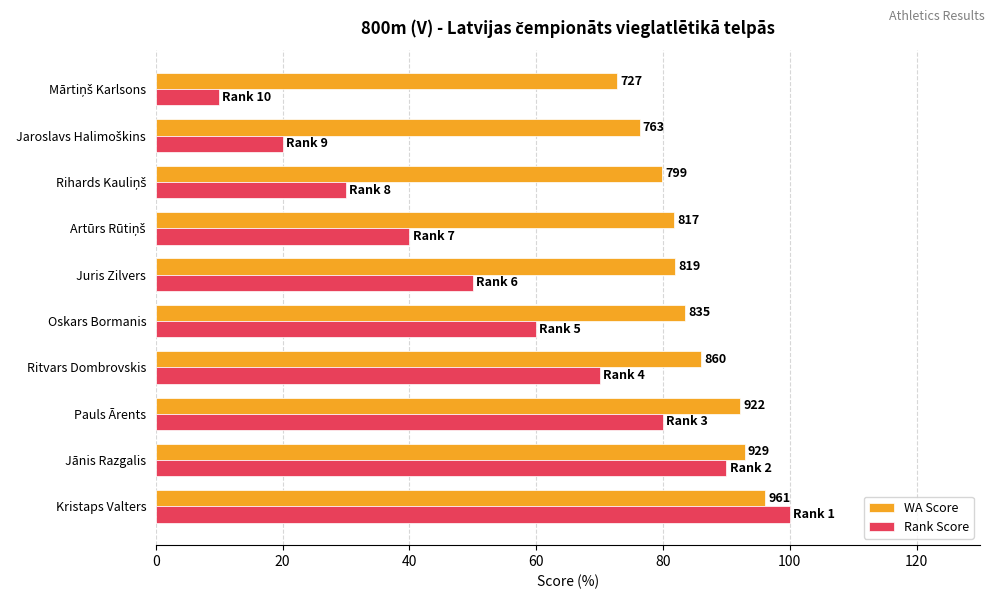

What is the average value of the Rank Score series?

55.0